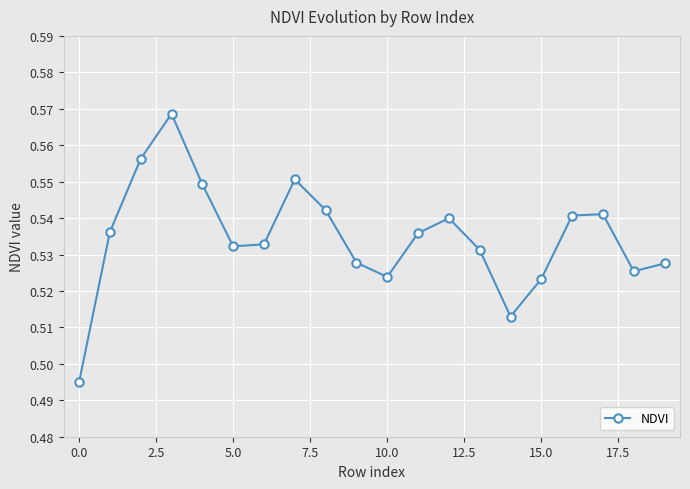

Count the values in the range 0 to 1.

20